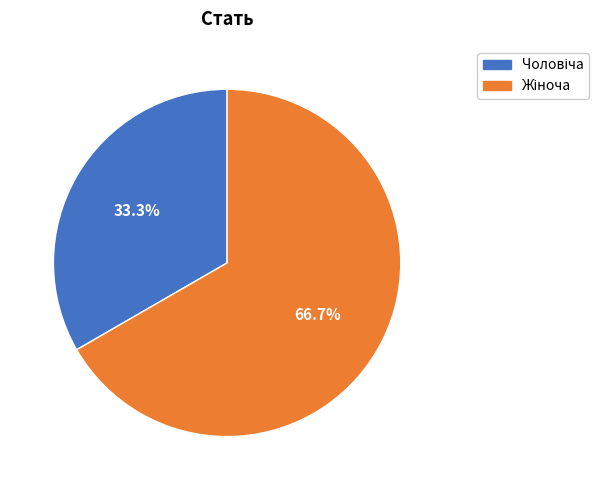

Count the number of slices in the pie.

2